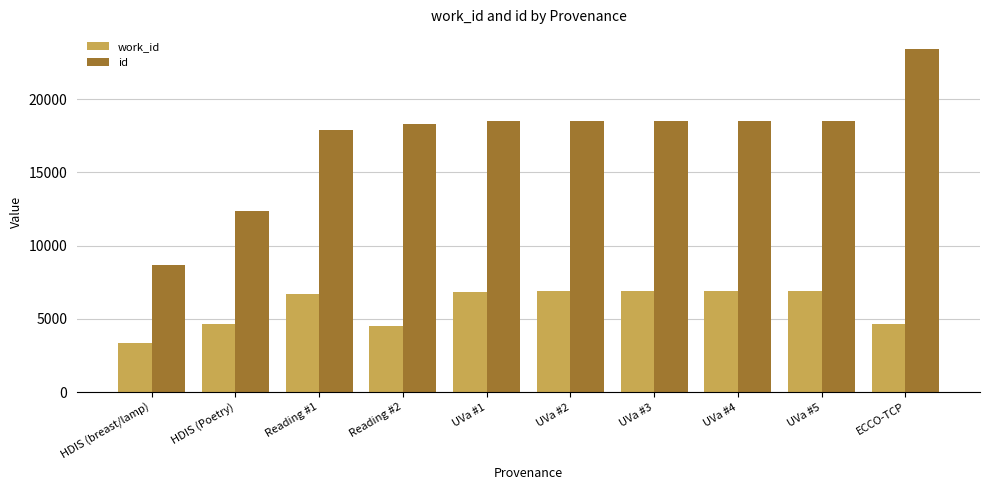

List the series in order of their overall mean, highest first.

id, work_id